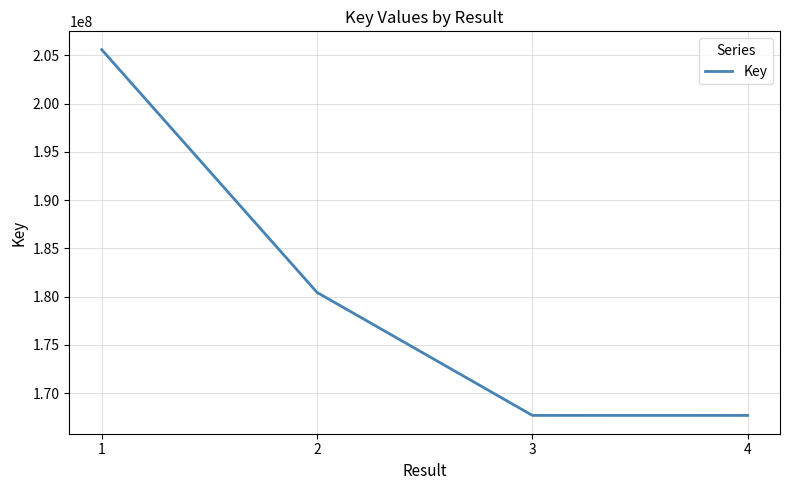

Which category has the highest value across all series?

1